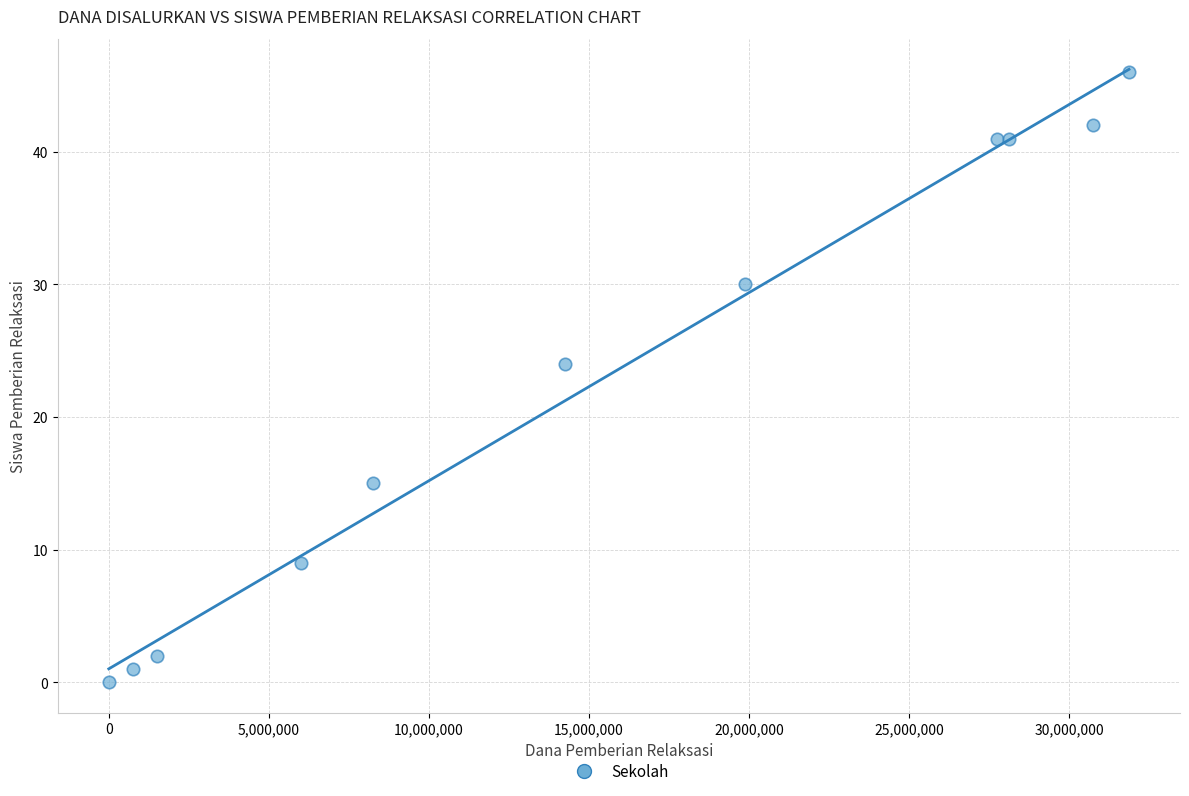

What Y value in the scatter plot is closest to 23?

24